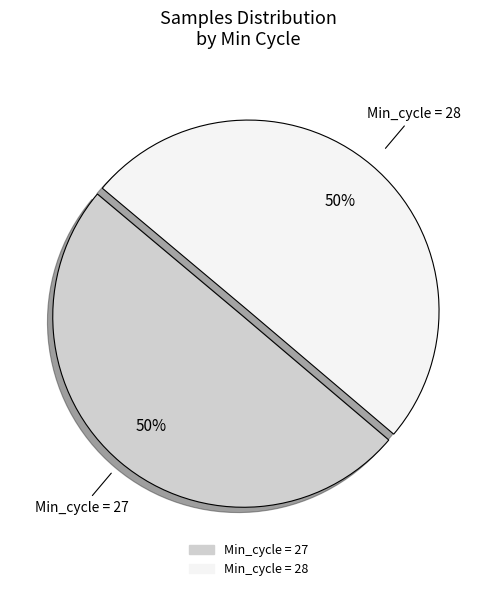

To the nearest percent, what is the average slice percentage?

50%